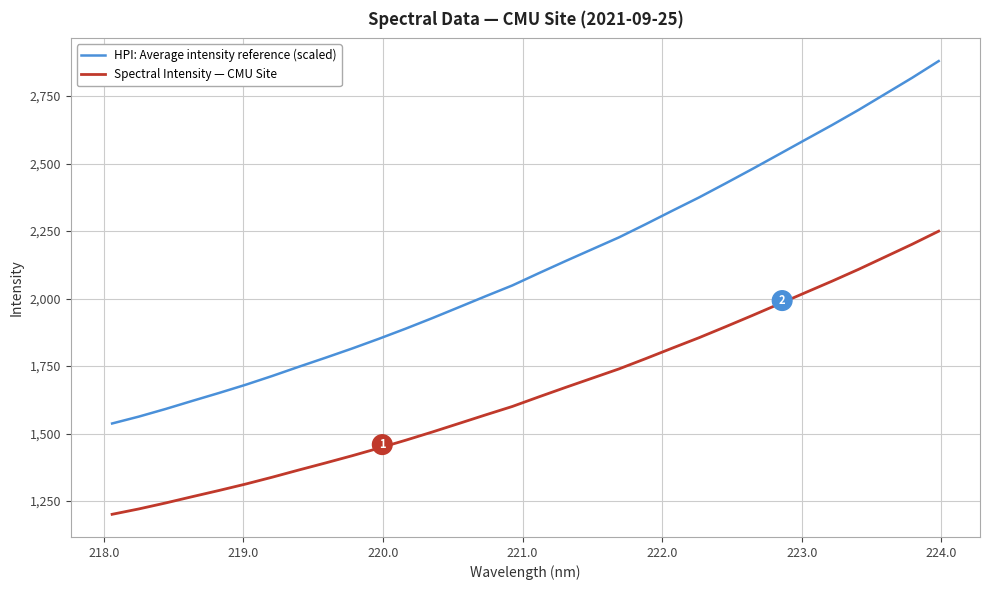

Rank the series by their maximum value, from highest to lowest.

HPI: Average intensity reference (scaled), Spectral Intensity — CMU Site